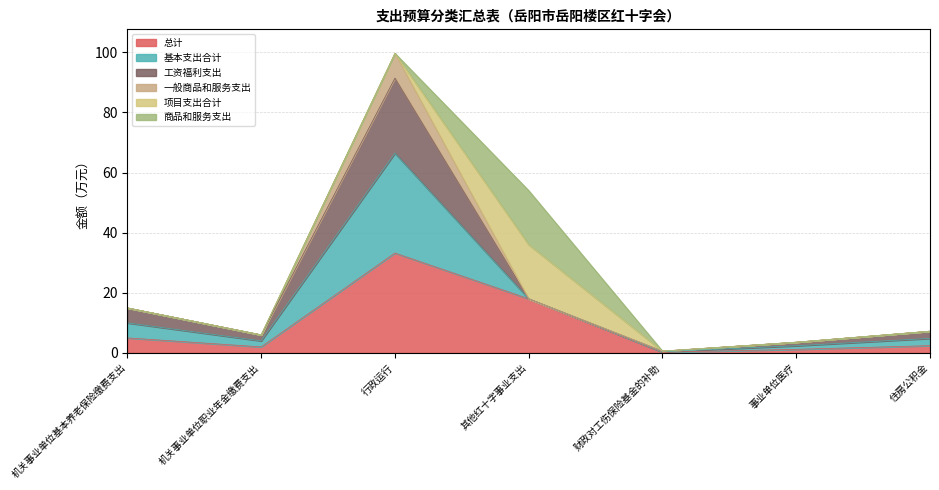

Does the chart display data point markers on the line(s)?

No